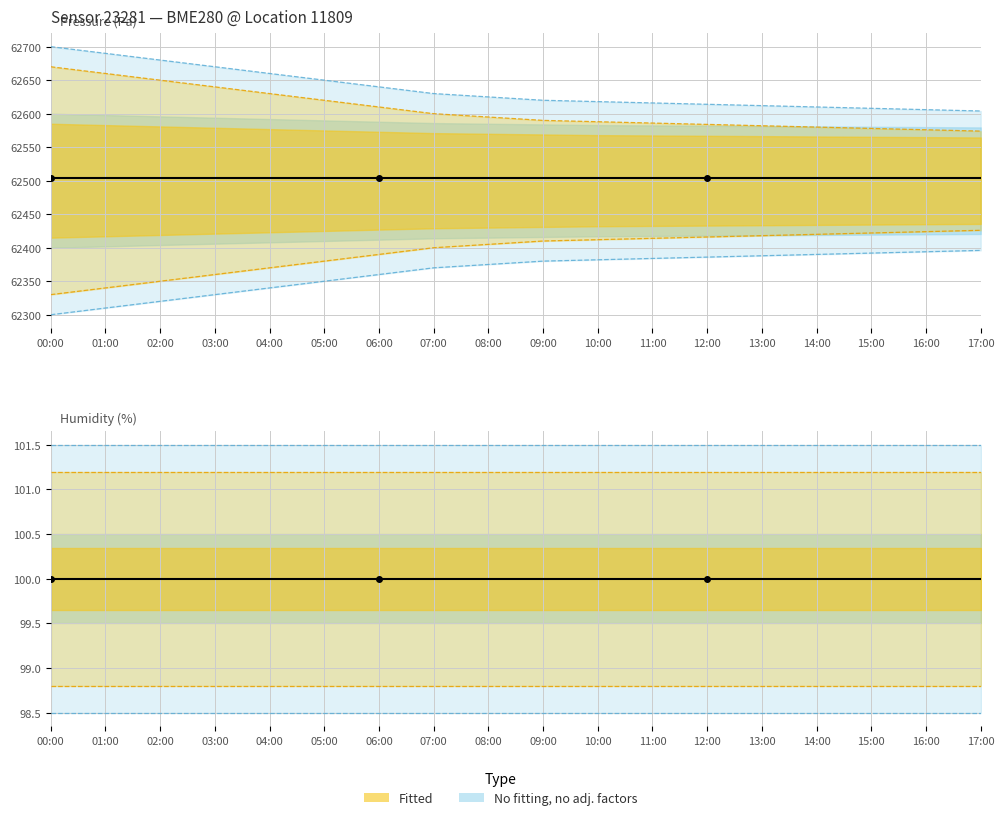

Is the value of humidity at 16:00 greater than the value of pressure at 11:00?

No